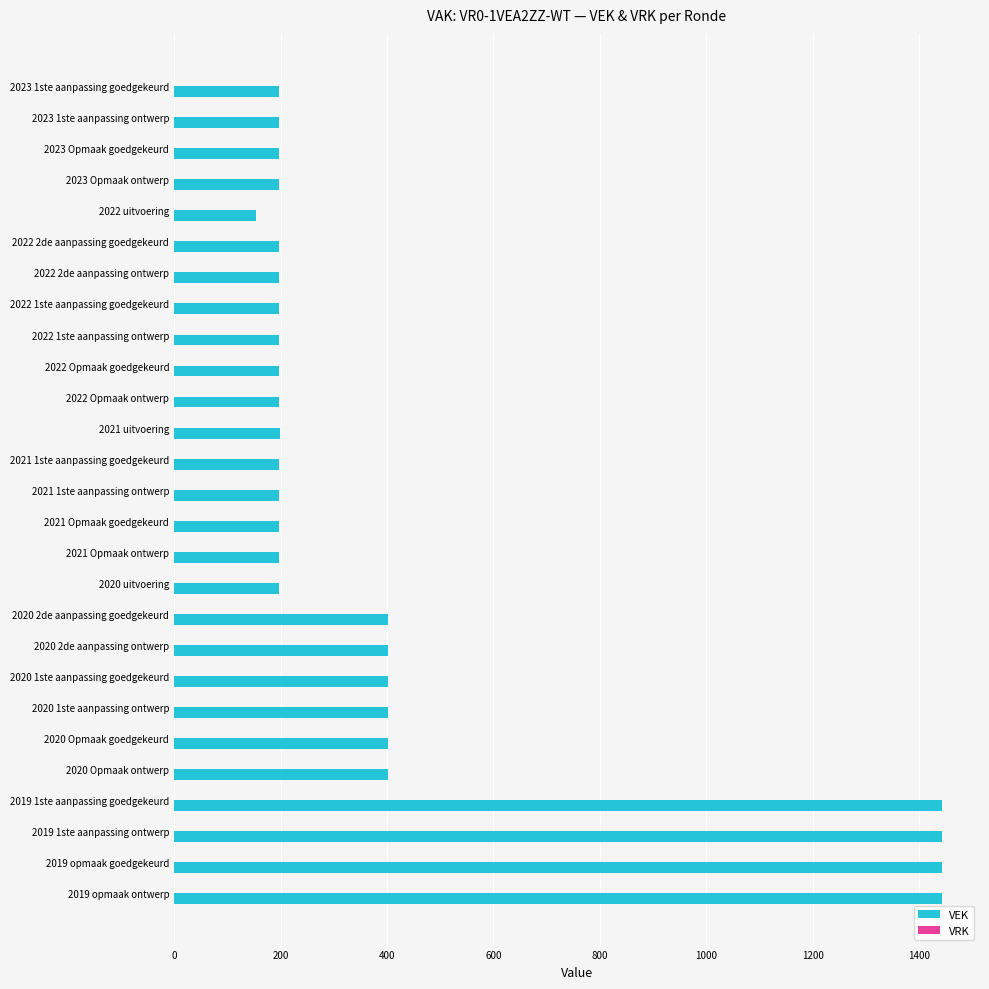

The value at 2022 1ste aanpassing goedgekeurd is 198. True or false?

True